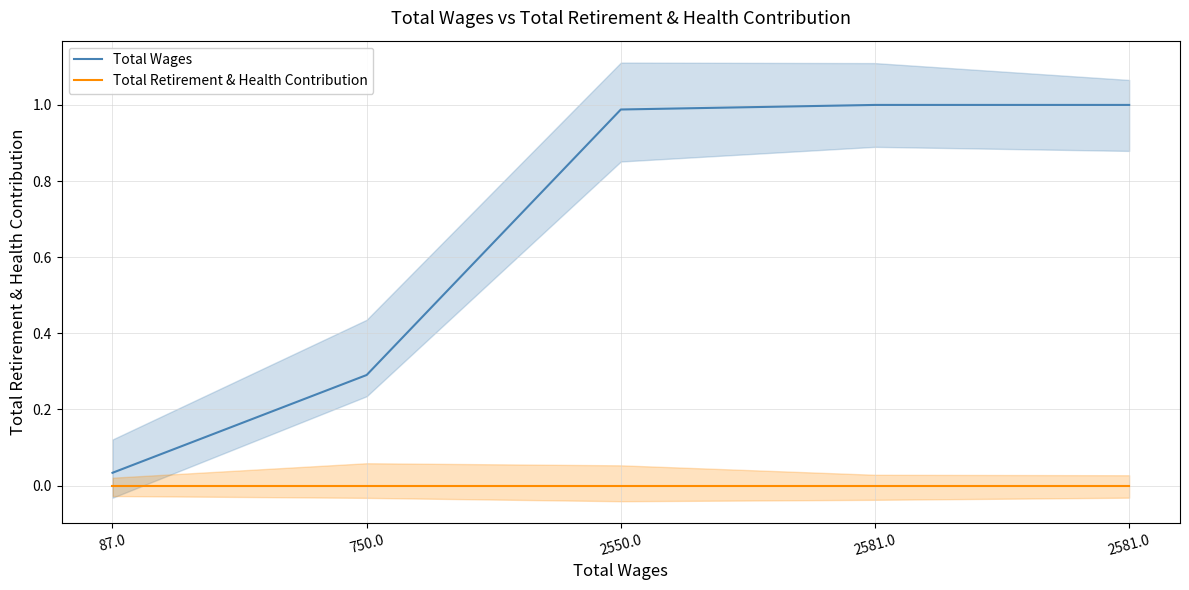

Which series has the widest spread of values?

Total Wages